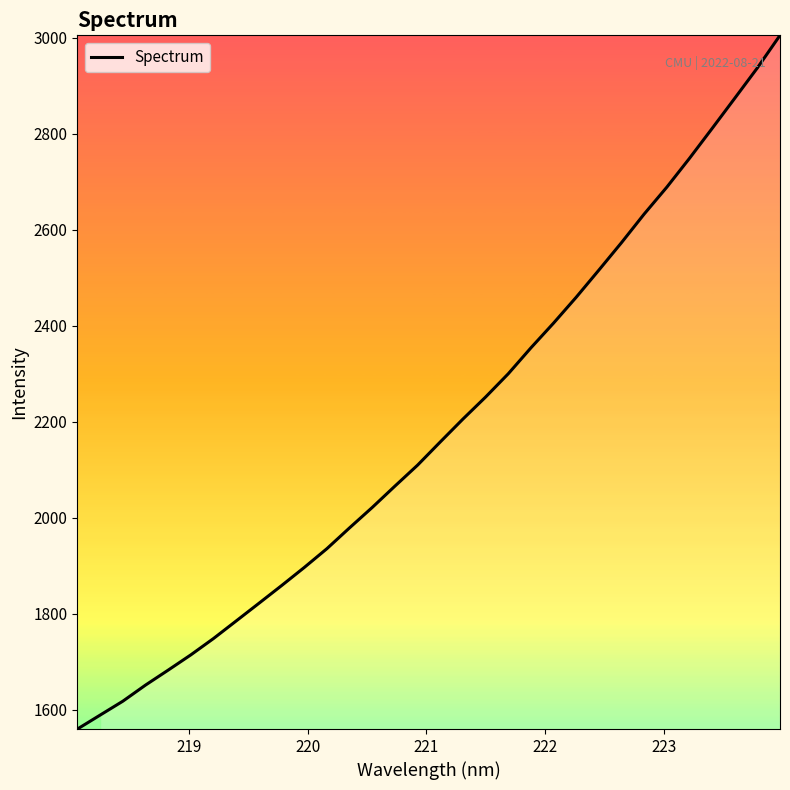

Reading left to right, what are all the values shown in this chart?

1560.3	1589.3	1618.2	1651.8	1683.0	1714.8	1748.9	1785.5	1822.2	1859.1	1896.8	1936.0	1979.4	2021.9	2066.3	2110.0	2158.3	2205.9	2251.8	2300.2	2354.2	2405.8	2459.7	2516.1	2573.4	2632.9	2688.9	2748.8	2811.1	2874.0	2937.3	3005.1